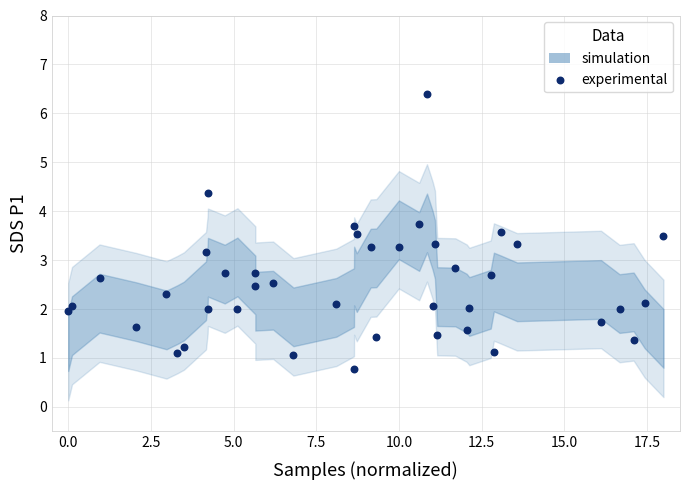

What is the range of Y values (max minus min)?

5.6